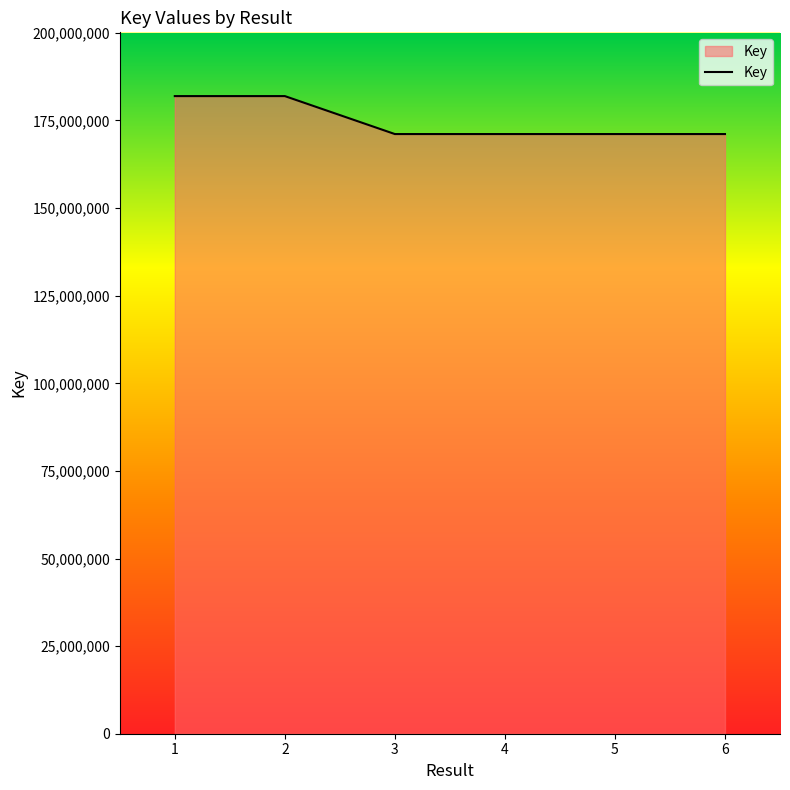

Does the chart have visible grid lines?

No